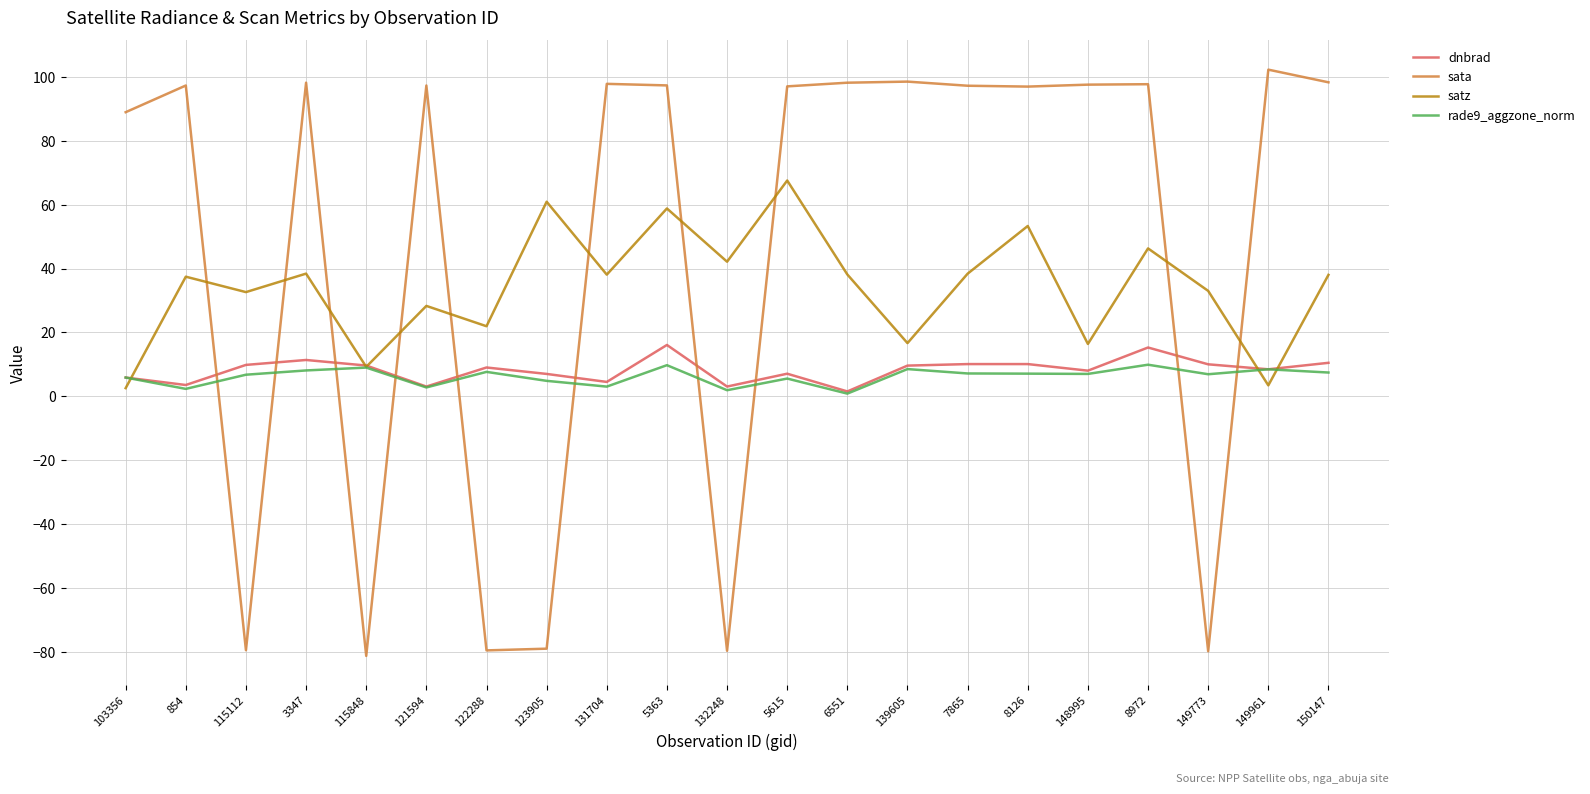

What position from the right is 7865?

7